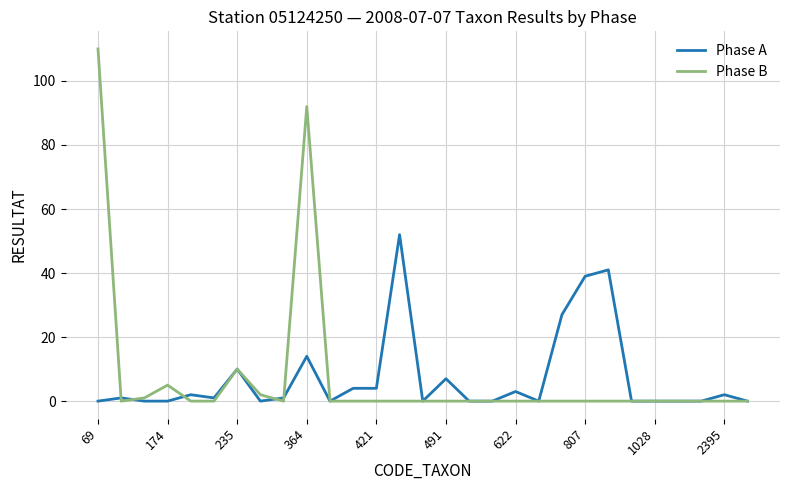

List the series in order of their peak value, lowest first.

Phase A, Phase B